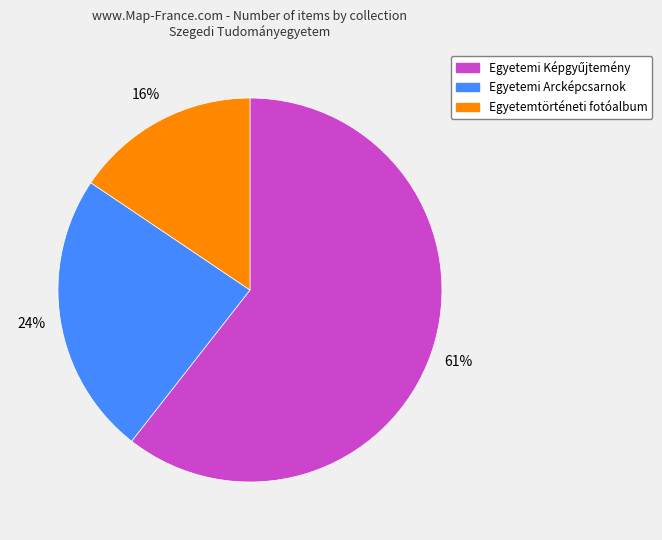

Do Egyetemtörténeti fotóalbum and Egyetemi Arcképcsarnok together represent more than half of the pie?

No